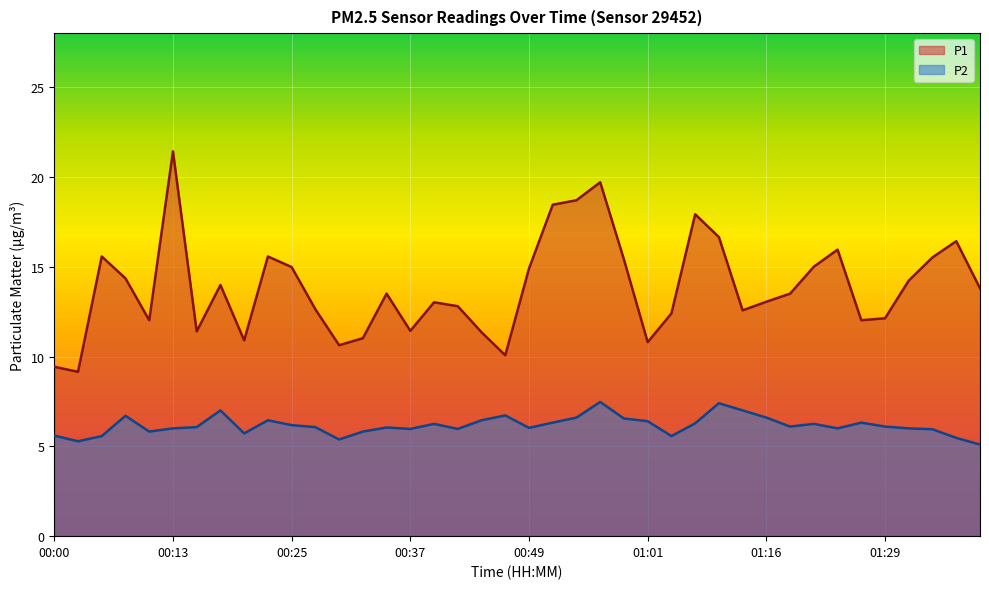

Rank the series by their maximum value, from lowest to highest.

P2, P1